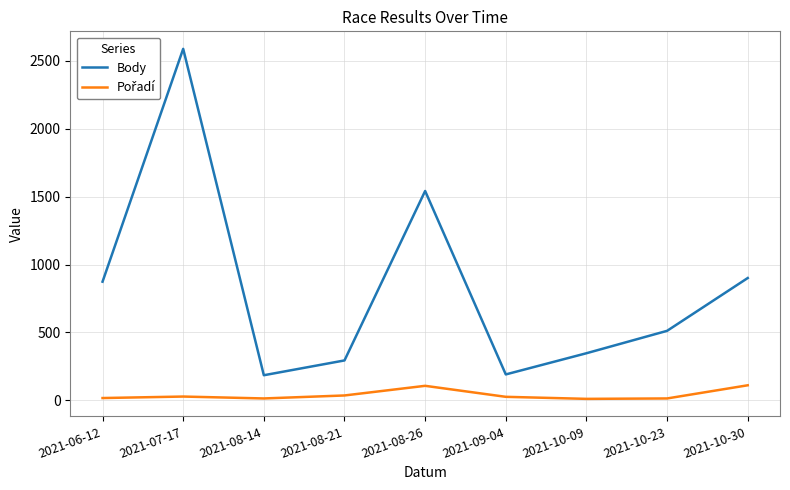

What is the difference between the maximum and second lowest values in the Body series?

2398